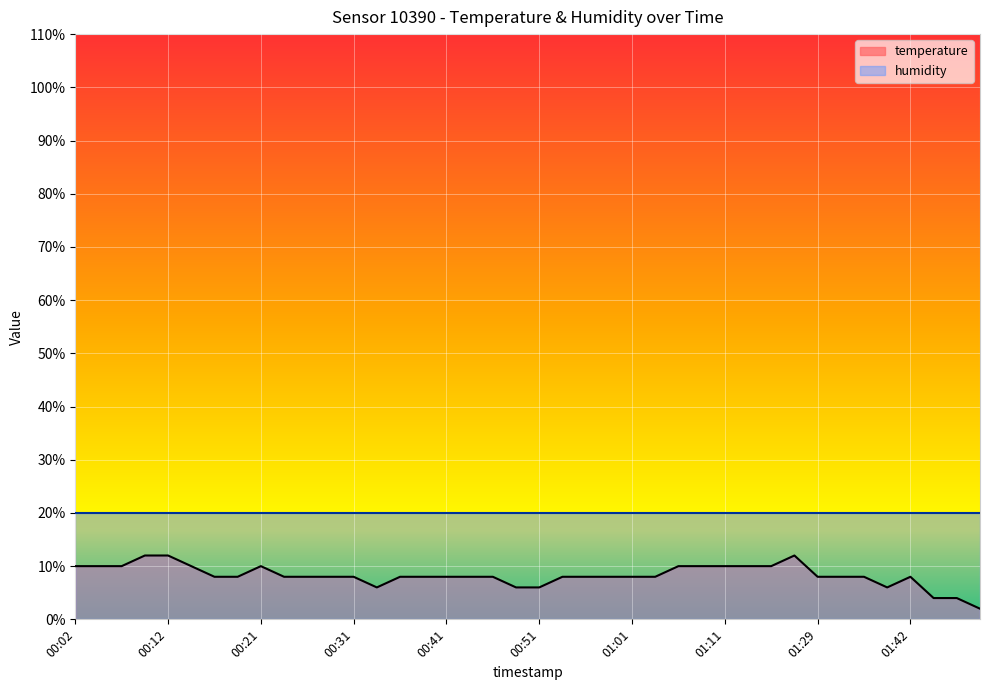

At which label is the value closest to 7?

00:33